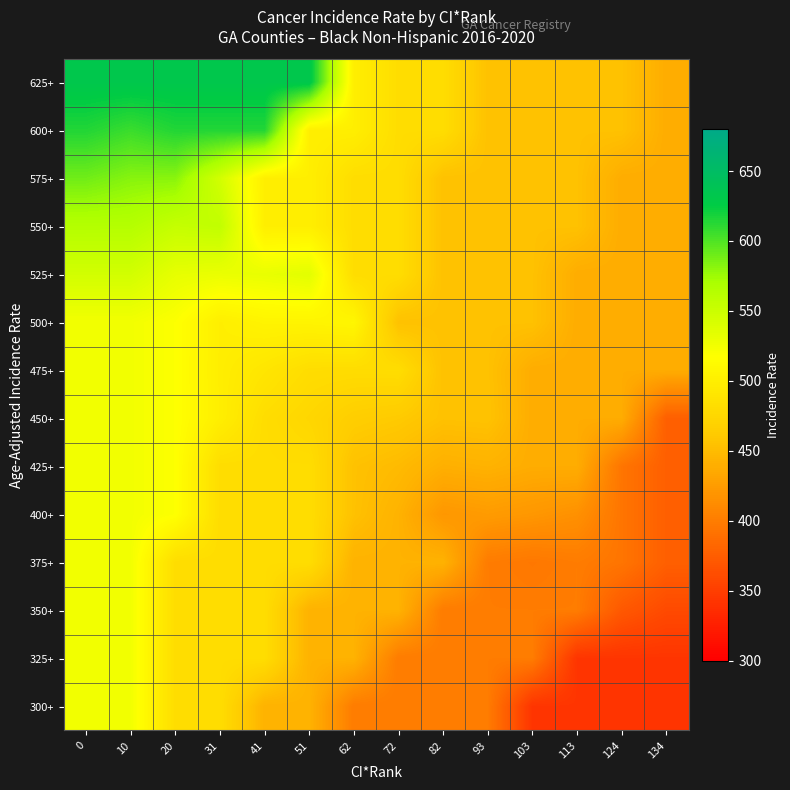

What is the total value across all series at 20?

7429.0